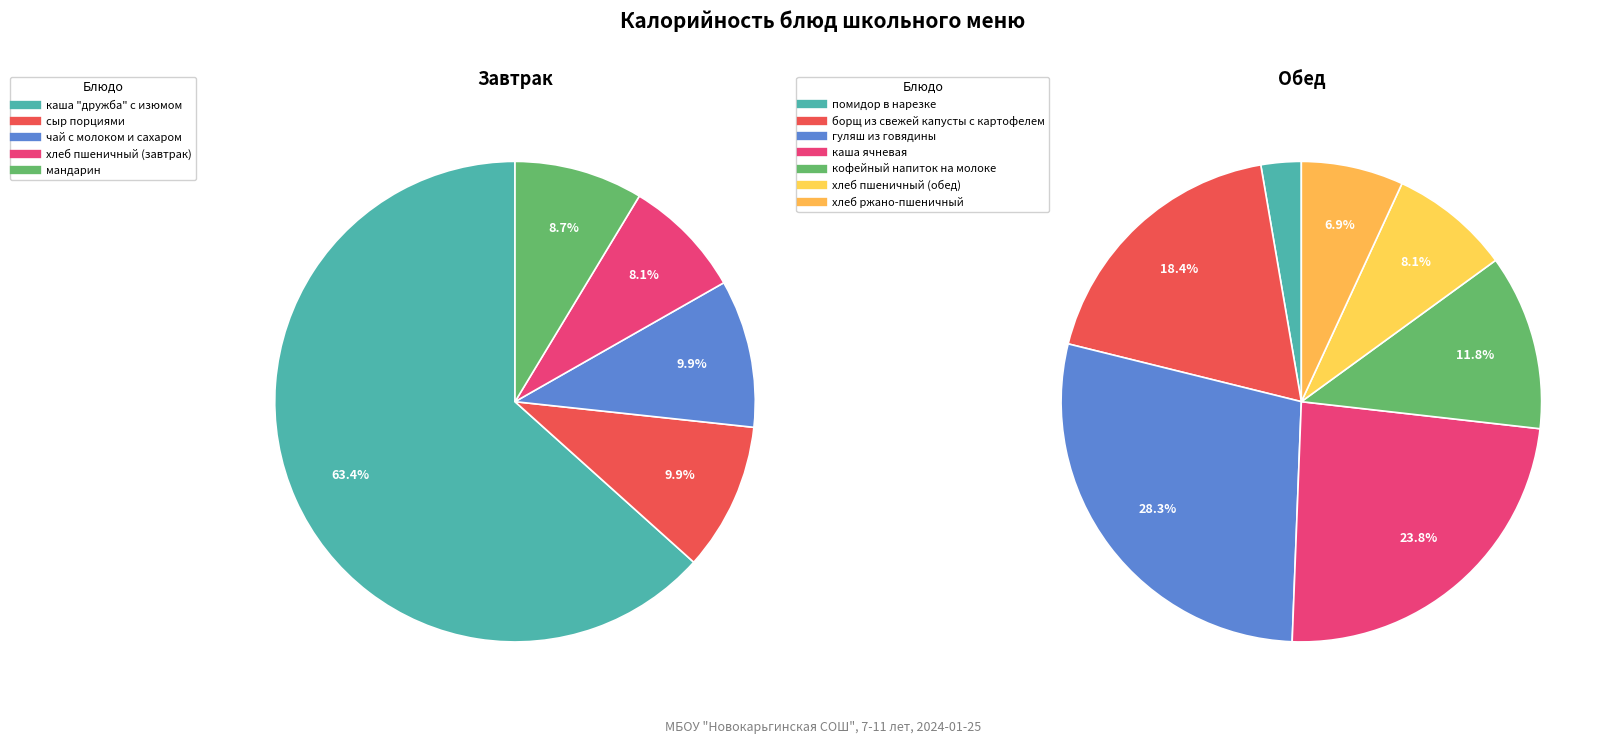

What is the largest slice in the pie chart?

каша "дружба" с изюмом